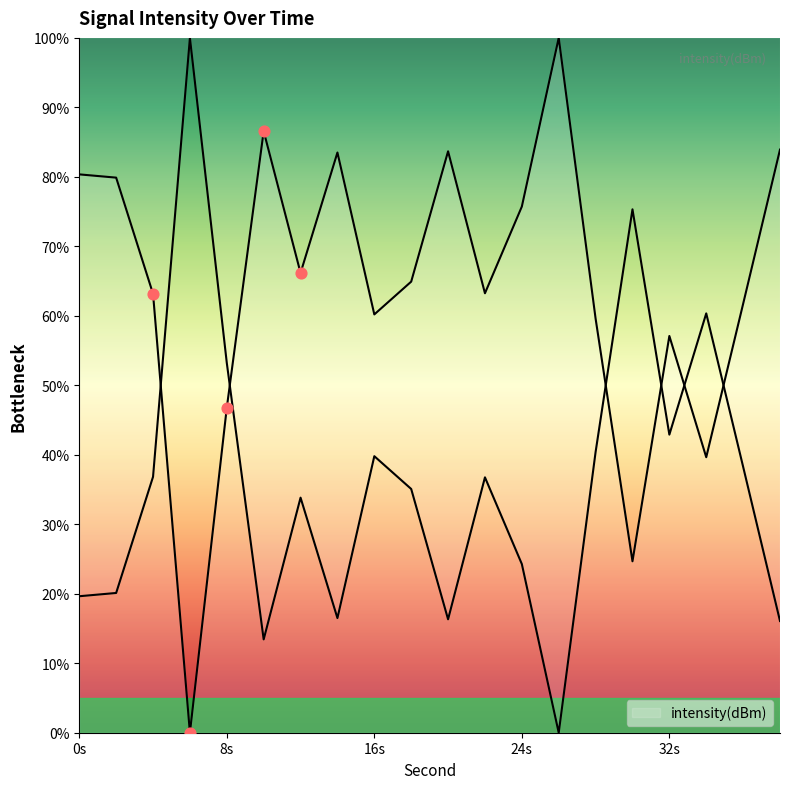

Between 16 and 34, which is larger?

16